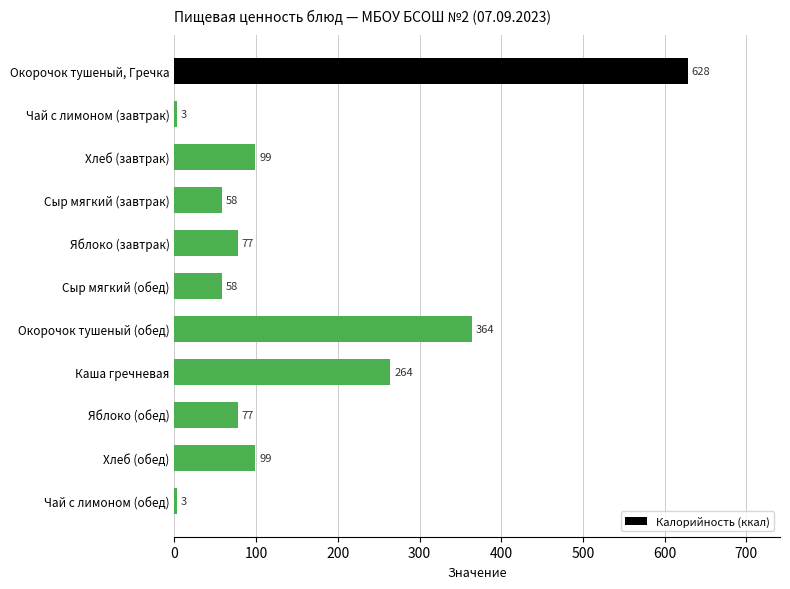

What is the label of the 8th bar from the bottom?

Сыр мягкий (завтрак)